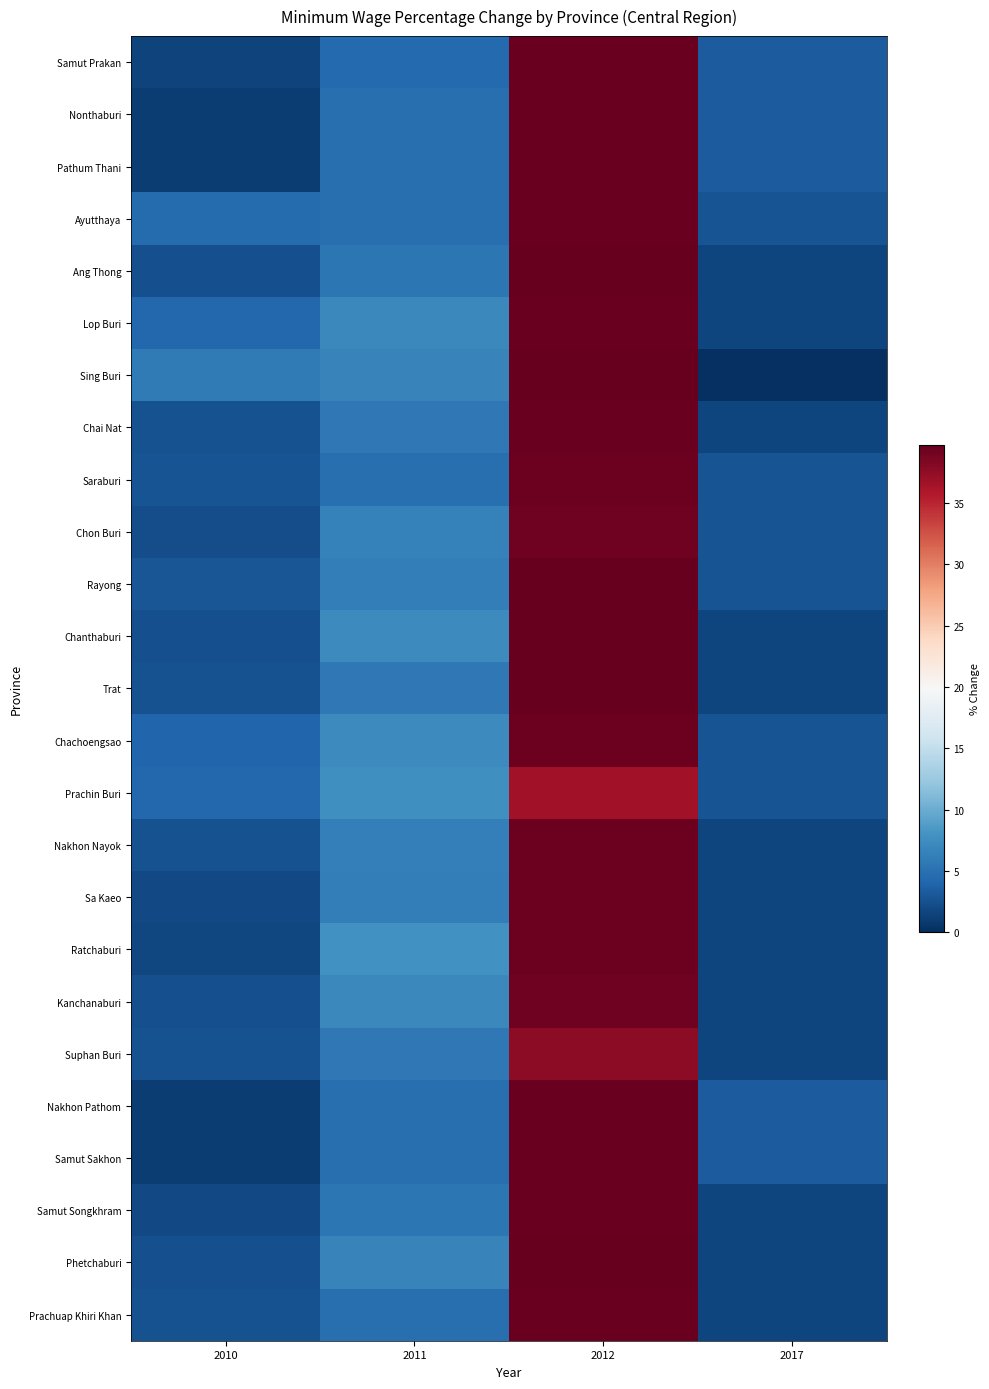

Between 2012 and 2010, which is larger?

2012